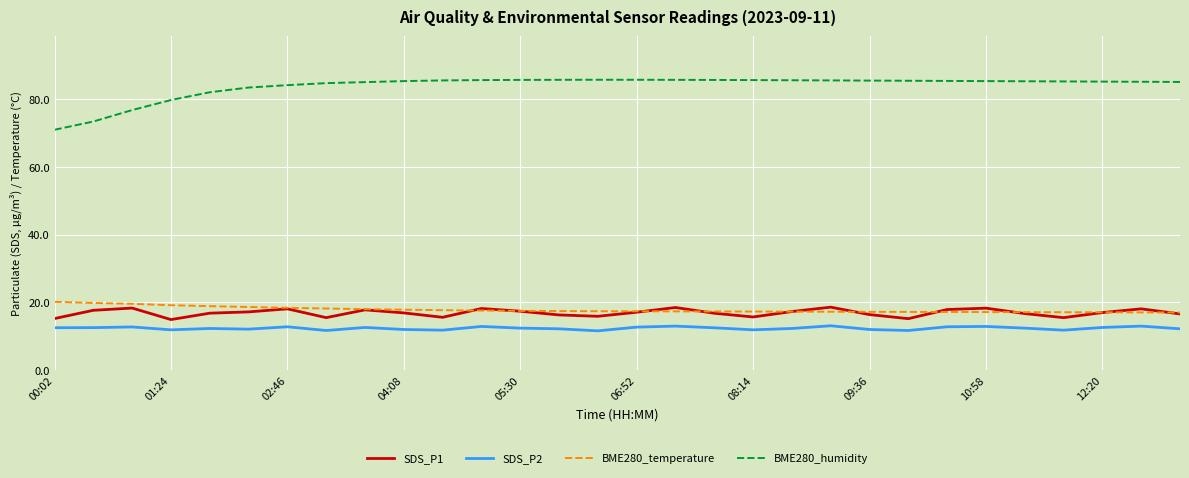

What is the maximum value for BME280_humidity?

85.8